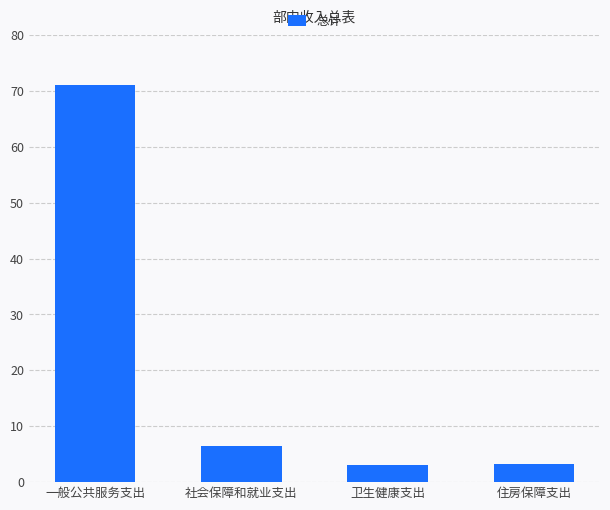

What is the label of the 4th bar from the left?

住房保障支出